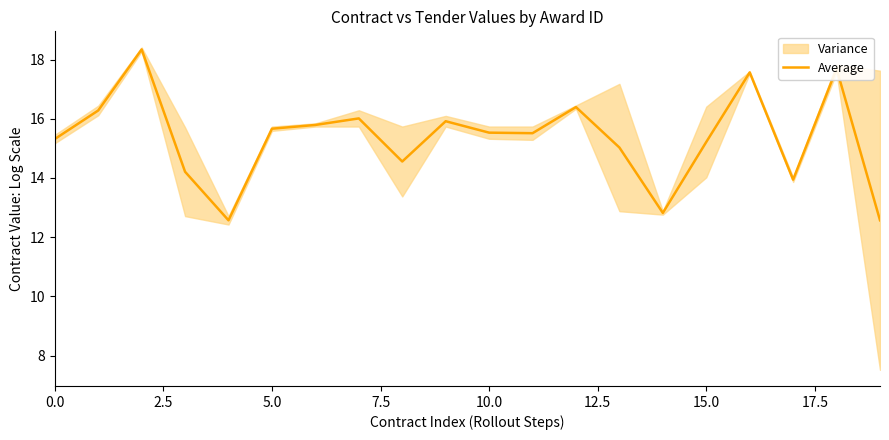

What is the average value?

15.3